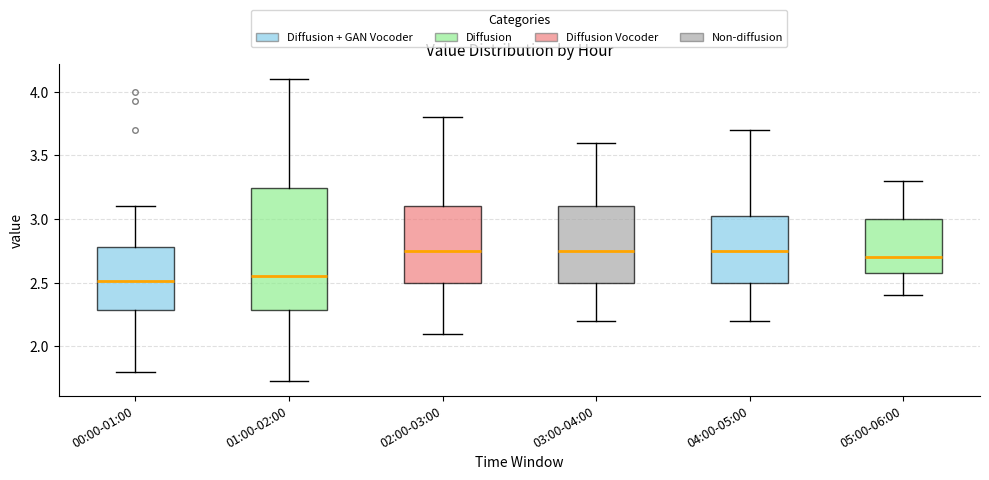

Where is the lower edge of the box for 01:00-02:00 on the y-axis? The values are not printed on the chart, so give them approximately, as read against the axis.

2.30